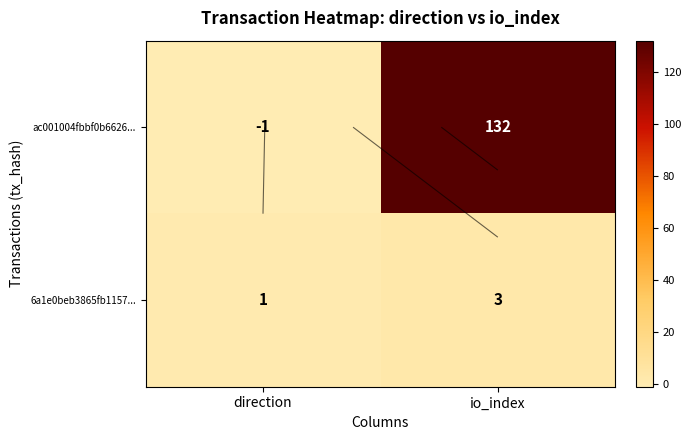

List the series in order of their overall mean, lowest first.

6a1e0beb3865fb1157..., ac001004fbbf0b6626...